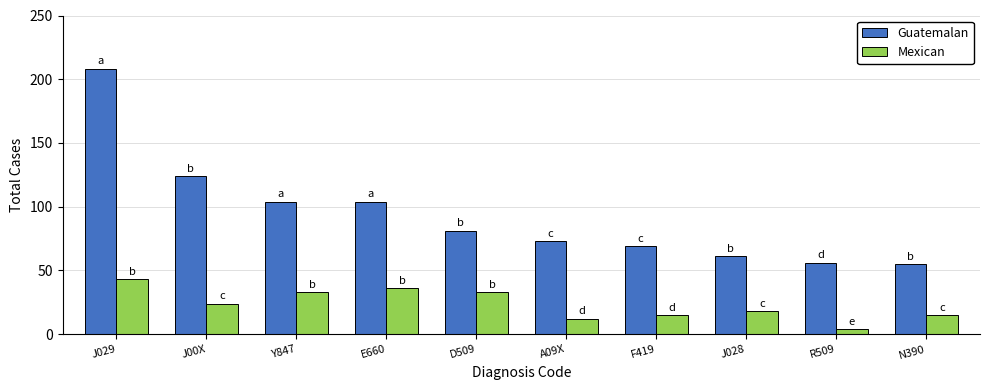

Which series has the largest total across all categories?

Guatemalan